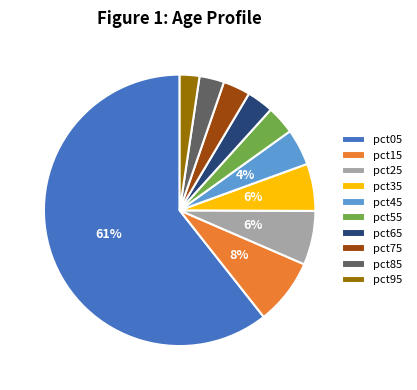

Which has a higher value, pct15 or pct35?

pct15